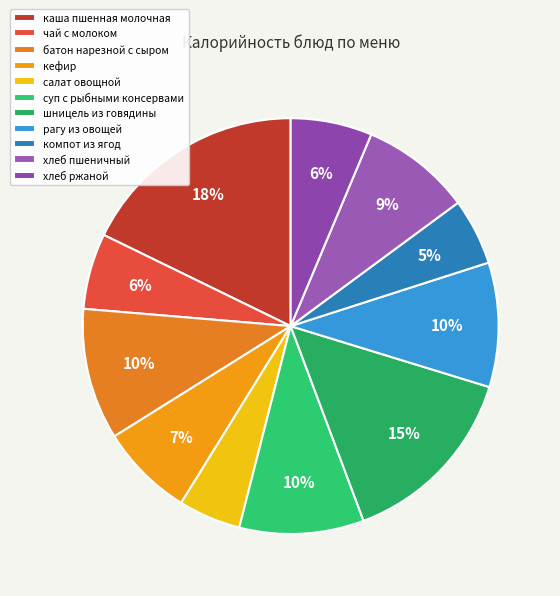

Approximately how many times larger is the value at компот из ягод compared to хлеб ржаной?

0.8